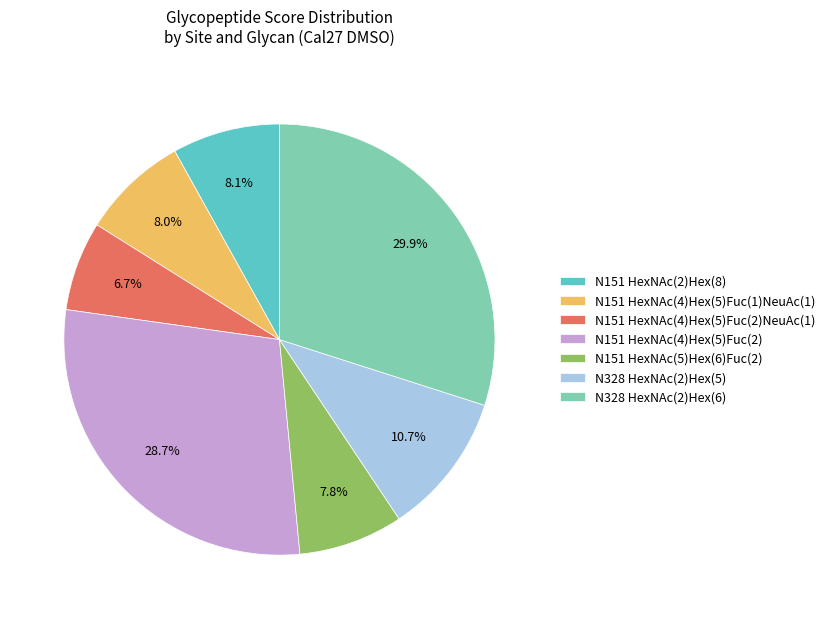

To the nearest percent, what is the difference between the N151 HexNAc(2)Hex(8) and N328 HexNAc(2)Hex(5) slice percentages?

3%